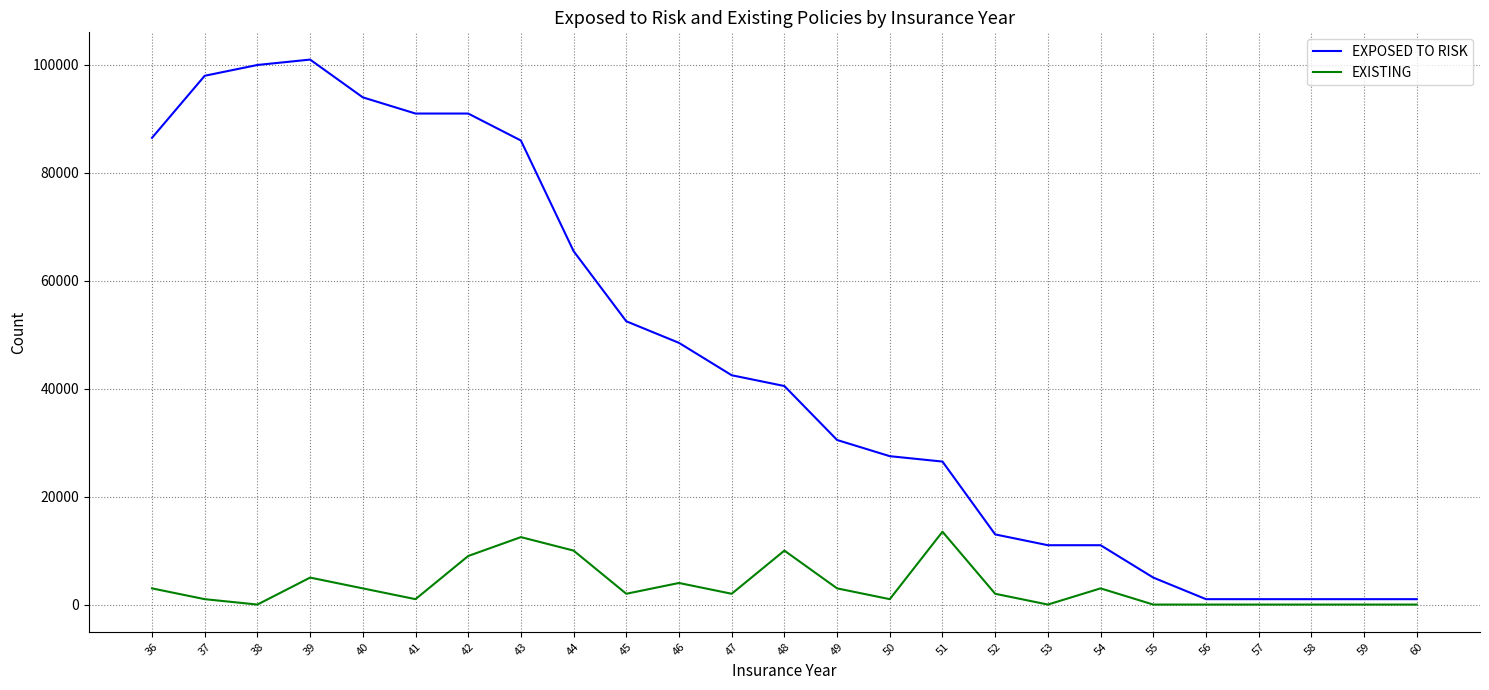

Where does the EXISTING series first go above 2000?

36